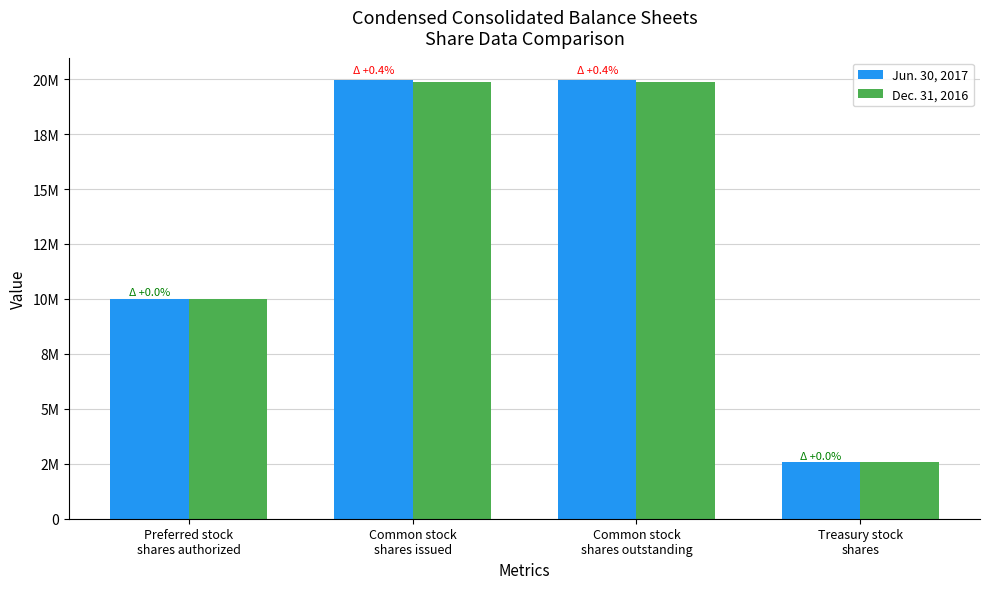

Which series changed the most between Common stock
shares issued and Treasury stock
shares?

Jun. 30, 2017